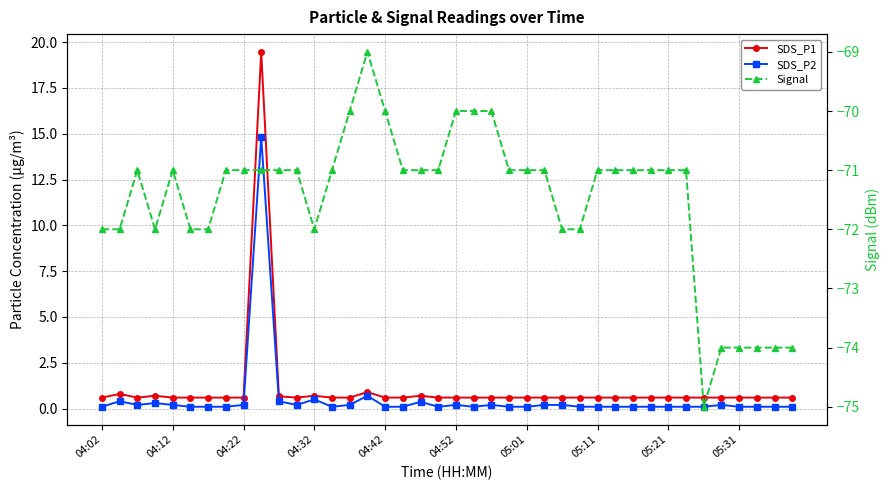

At how many categories does at least one series exceed -68?

40